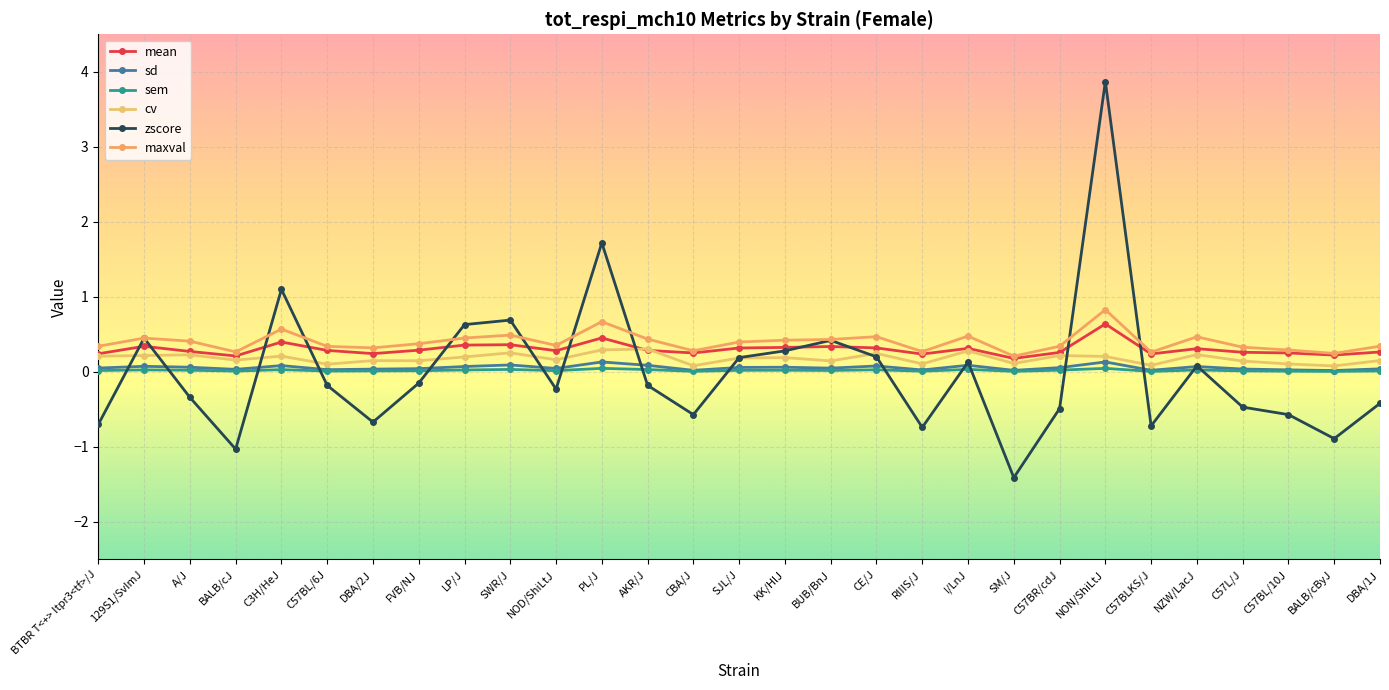

Reading left to right, extract all data points from this chart.

mean: 0.2	0.3	0.3	0.2	0.4	0.3	0.2	0.3	0.4	0.4	0.3	0.5	0.3	0.3	0.3	0.3	0.3	0.3	0.2	0.3	0.2	0.3	0.6	0.2	0.3	0.3	0.3	0.2	0.3
sd: 0.1	0.1	0.1	0.0	0.1	0.0	0.0	0.0	0.1	0.1	0.0	0.1	0.1	0.0	0.1	0.1	0.0	0.1	0.0	0.1	0.0	0.1	0.1	0.0	0.1	0.0	0.0	0.0	0.0
sem: 0.0	0.0	0.0	0.0	0.0	0.0	0.0	0.0	0.0	0.0	0.0	0.0	0.0	0.0	0.0	0.0	0.0	0.0	0.0	0.0	0.0	0.0	0.0	0.0	0.0	0.0	0.0	0.0	0.0
cv: 0.2	0.2	0.2	0.2	0.2	0.1	0.1	0.1	0.2	0.3	0.2	0.3	0.3	0.1	0.2	0.2	0.1	0.2	0.1	0.3	0.1	0.2	0.2	0.1	0.2	0.1	0.1	0.1	0.2
zscore: -0.7	0.5	-0.3	-1.0	1.1	-0.2	-0.7	-0.1	0.6	0.7	-0.2	1.7	-0.2	-0.6	0.2	0.3	0.4	0.2	-0.7	0.1	-1.4	-0.5	3.9	-0.7	0.1	-0.5	-0.6	-0.9	-0.4
maxval: 0.3	0.5	0.4	0.3	0.6	0.3	0.3	0.4	0.5	0.5	0.4	0.7	0.4	0.3	0.4	0.4	0.4	0.5	0.3	0.5	0.2	0.3	0.8	0.3	0.5	0.3	0.3	0.2	0.3